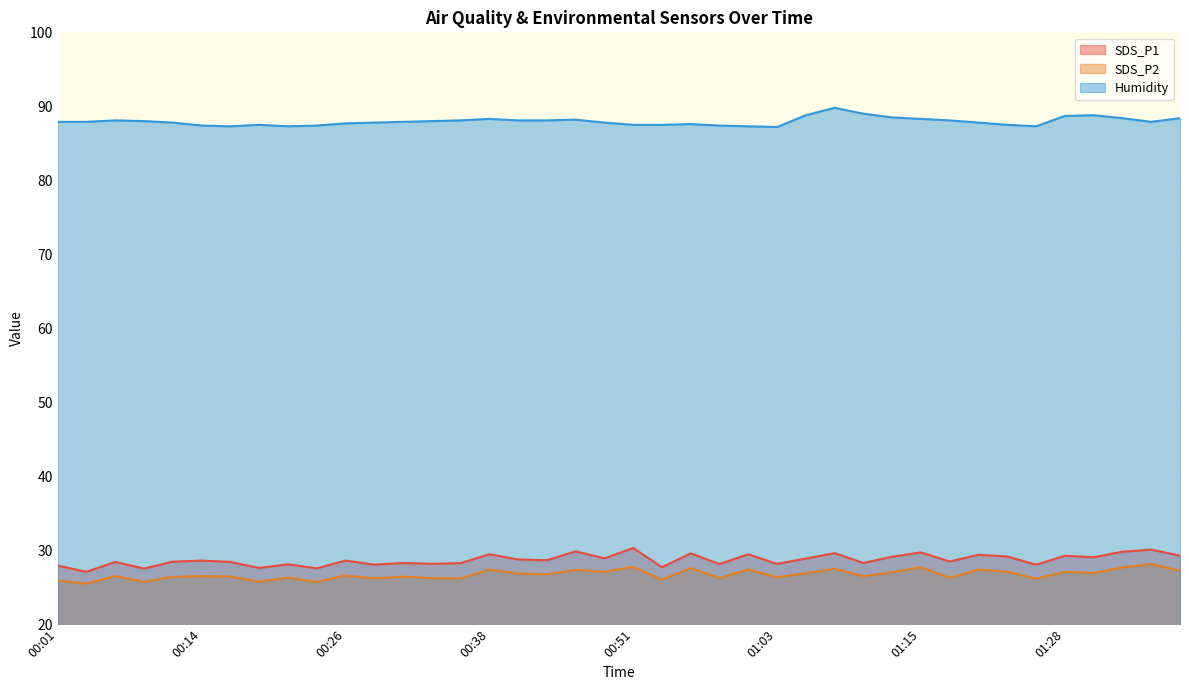

At which category does SDS_P2 reach its first local valley?

00:04